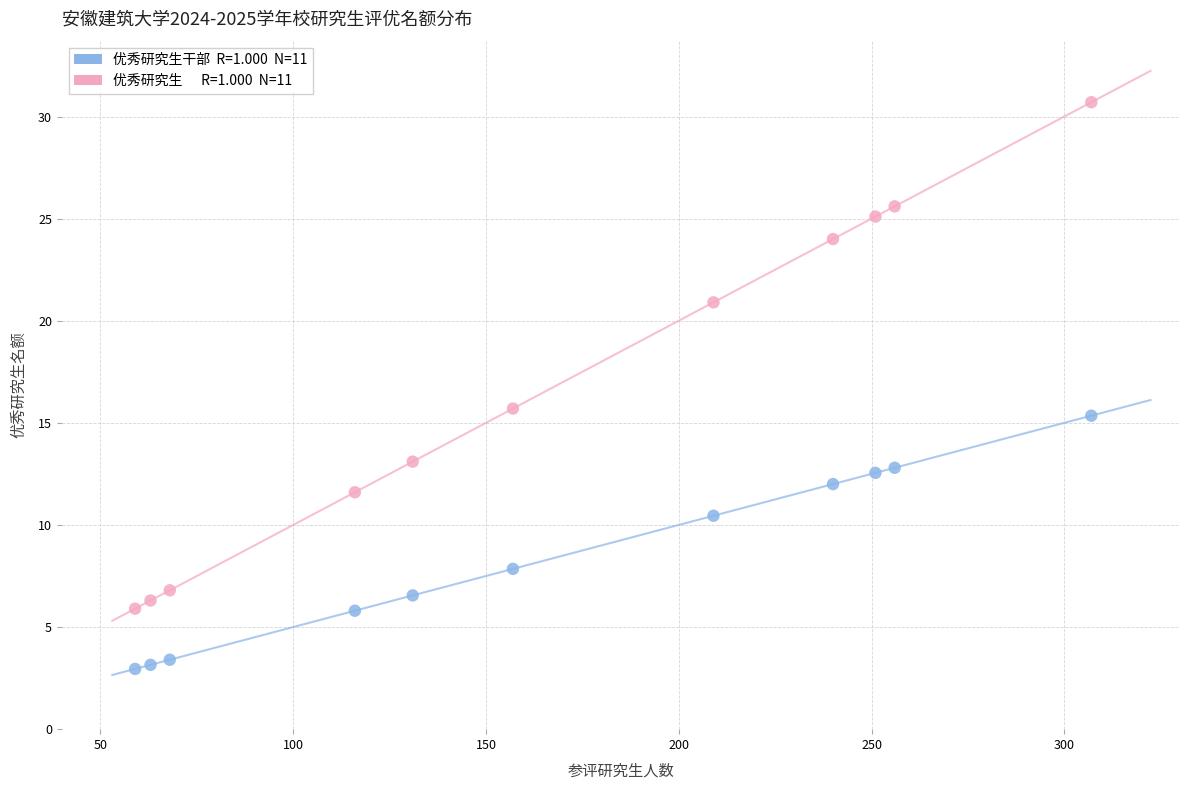

Across all data points, what is the range of X values (max minus min)?

248.0